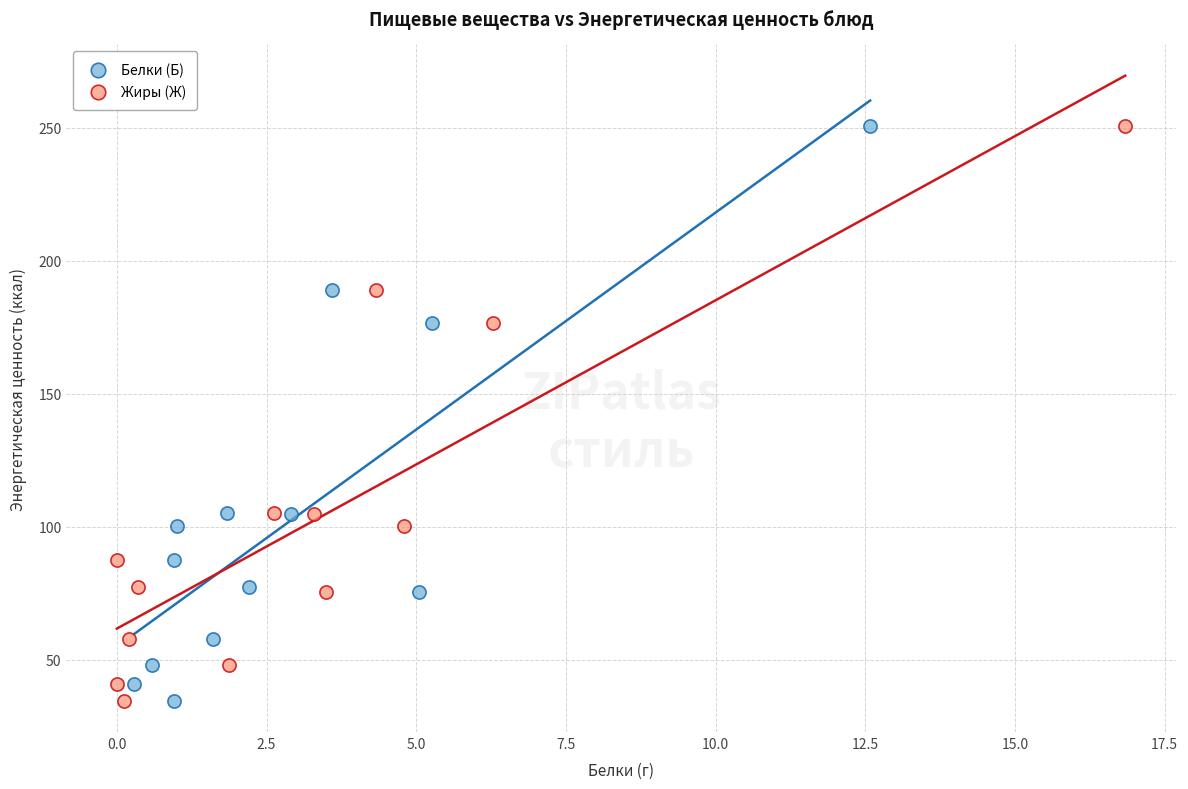

What are all the series names shown in the legend?

Белки (Б), Жиры (Ж)